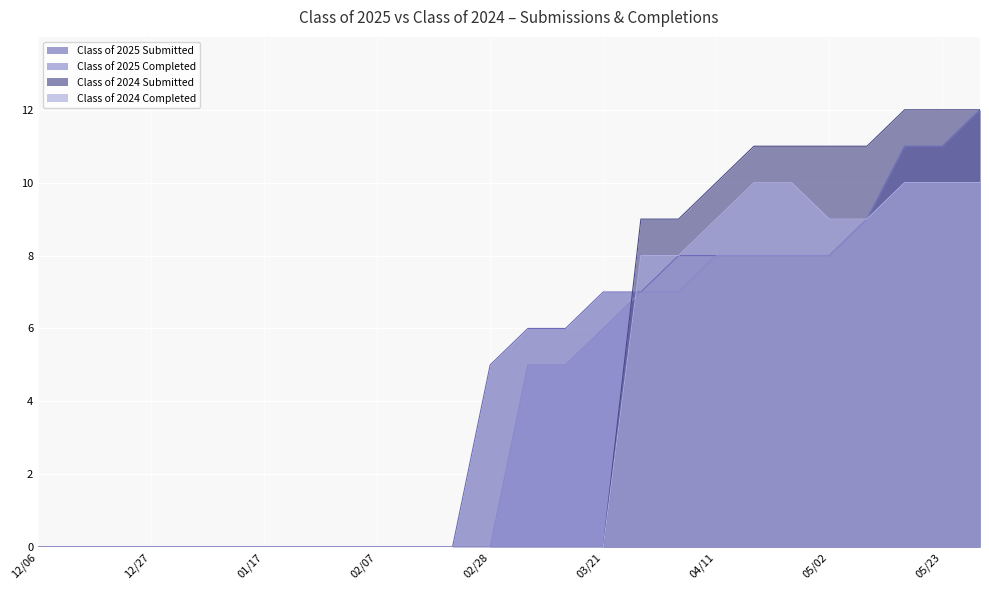

True or false: Class of 2024 Completed has more than 0 points higher than both neighbors.

False